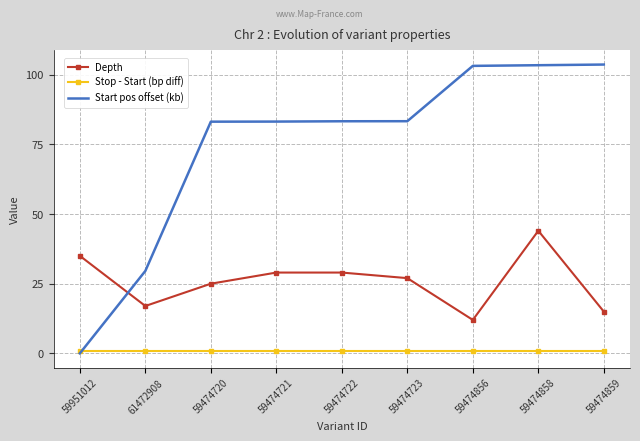

List the series in order of their peak value, lowest first.

Stop - Start (bp diff), Depth, Start pos offset (kb)